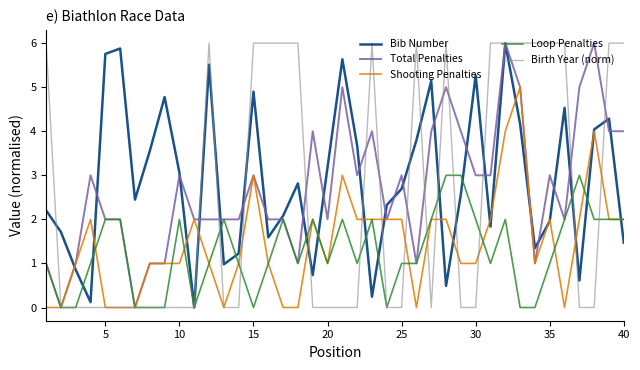

What is the highest value of the Bib Number series?

6.0